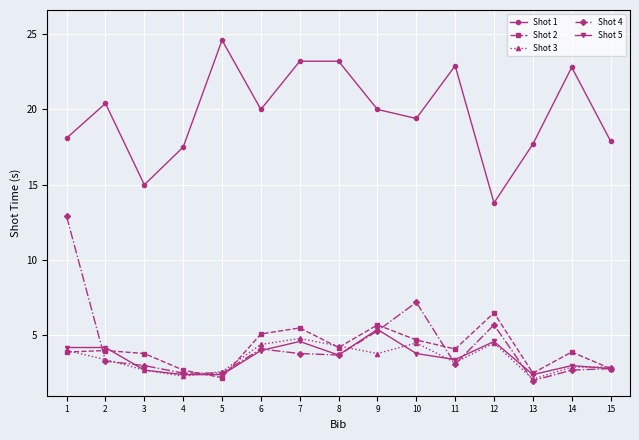

What is the value of the Shot 3 point at the 7th from the left?

4.8